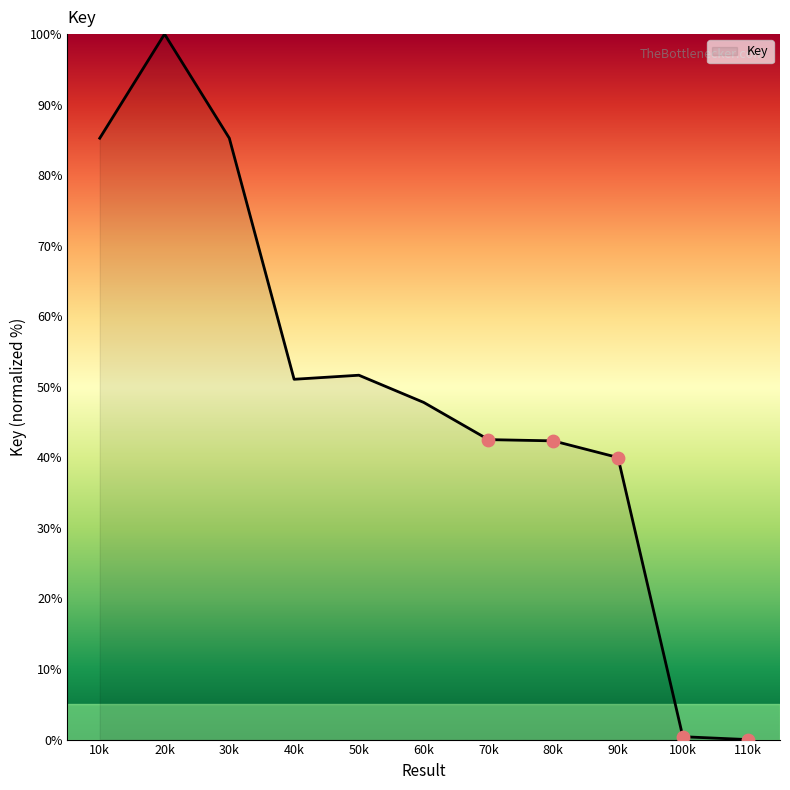

Between 90k and 70k, which is larger?

70k